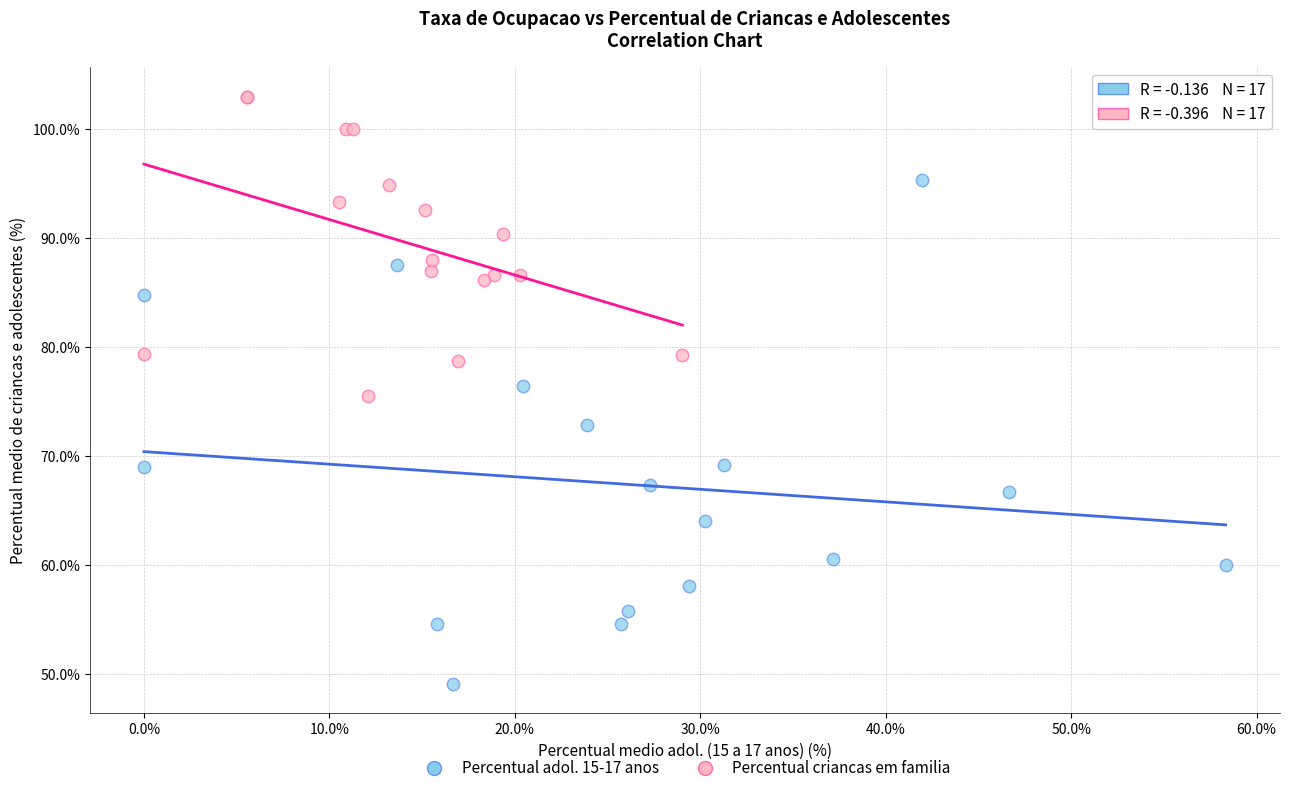

Which series contains the highest Y value?

Percentual criancas em familia